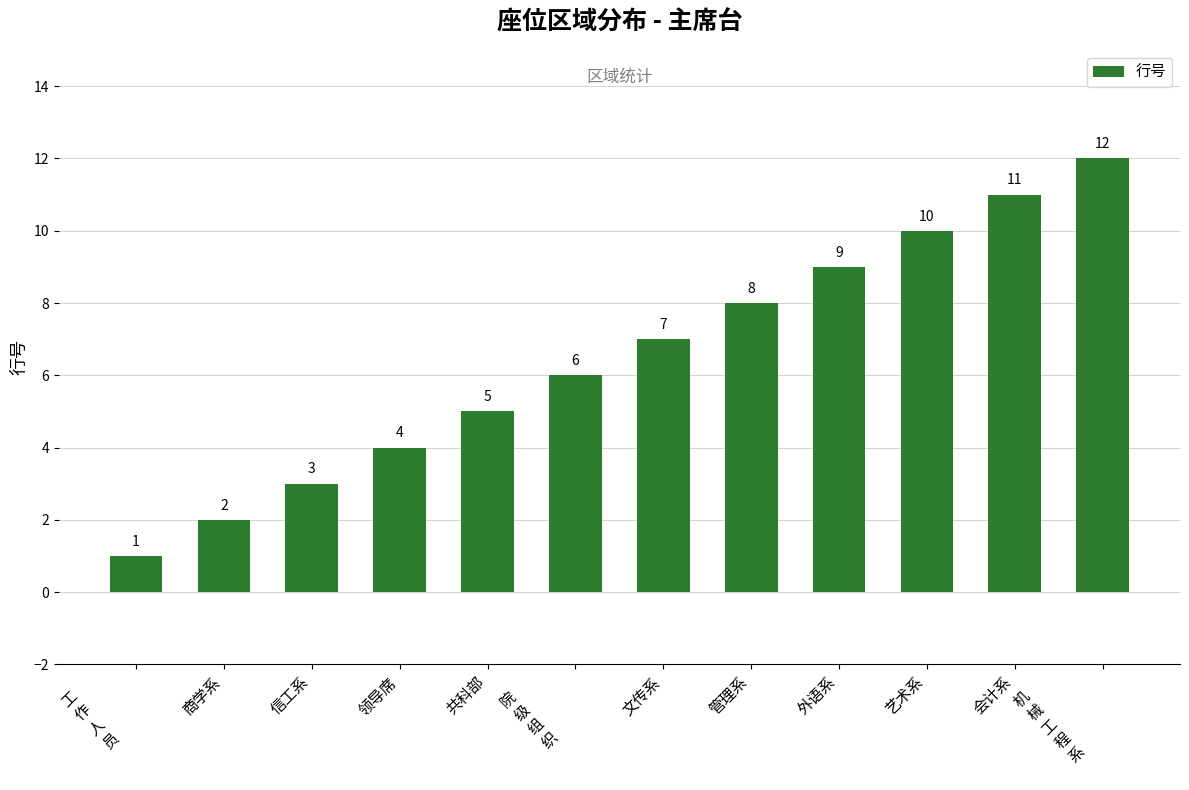

Reading left to right, extract all data points from this chart.


工
作
人
员
=1	商学系=2	信工系=3	领导席=4	共科部=5	
院
级
组
织
=6	文传系=7	管理系=8	外语系=9	艺术系=10	会计系=11	
机
械
工
程
系
=12